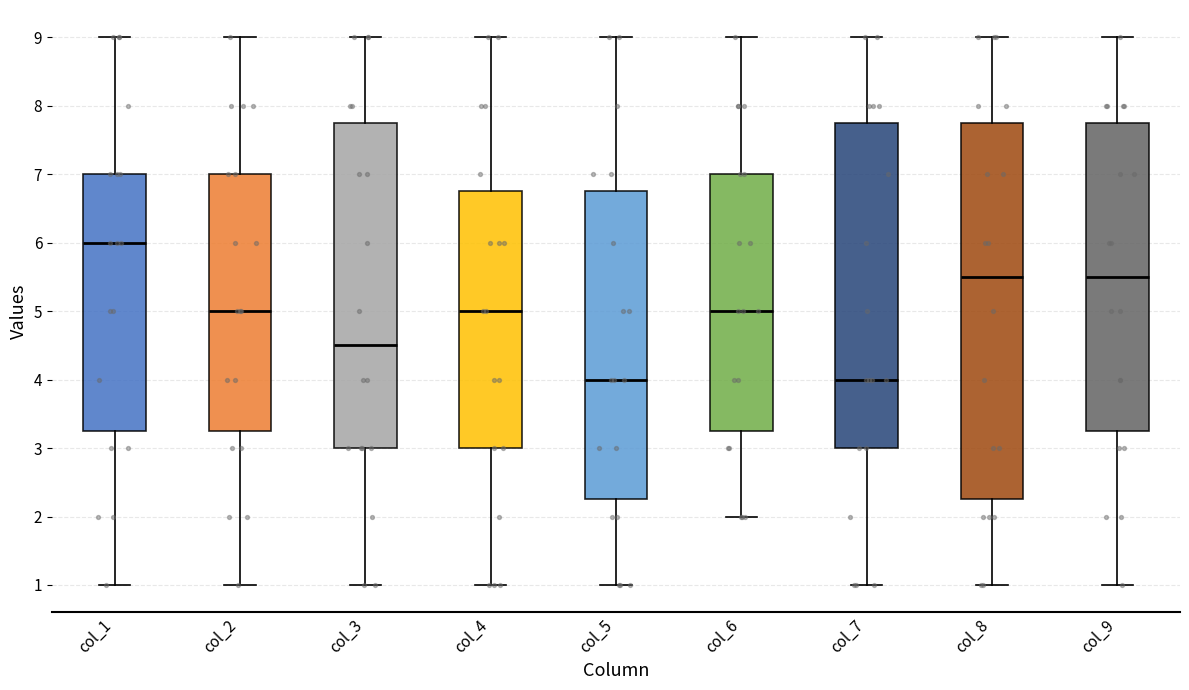

Reading left to right, read every box against the y-axis: the position of its median line, the range the box covers, and the ends of its whiskers. The values are not printed on the chart, so give them approximately, as read against the axis.

col_1: median 6.0, box 3.3 to 7.0, whiskers 1.0 to 9.0
col_2: median 5.0, box 3.3 to 7.0, whiskers 1.0 to 9.0
col_3: median 4.5, box 3.0 to 7.8, whiskers 1.0 to 9.0
col_4: median 5.0, box 3.0 to 6.8, whiskers 1.0 to 9.0
col_5: median 4.0, box 2.3 to 6.8, whiskers 1.0 to 9.0
col_6: median 5.0, box 3.3 to 7.0, whiskers 2.0 to 9.0
col_7: median 4.0, box 3.0 to 7.8, whiskers 1.0 to 9.0
col_8: median 5.5, box 2.3 to 7.8, whiskers 1.0 to 9.0
col_9: median 5.5, box 3.3 to 7.8, whiskers 1.0 to 9.0